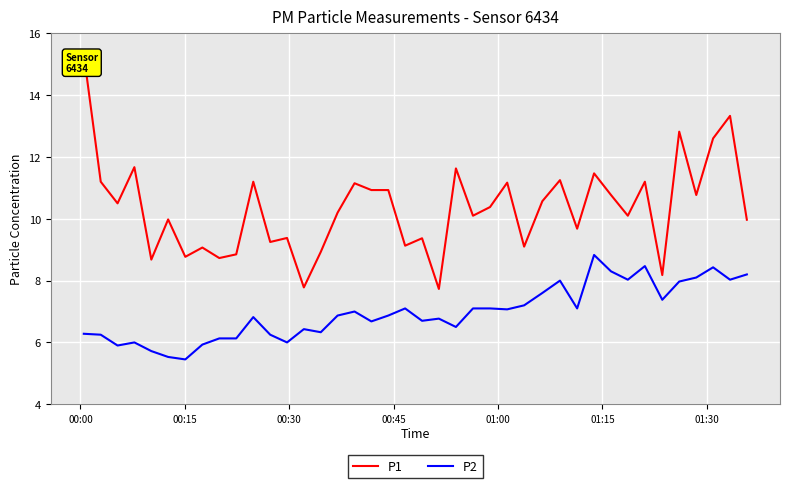

True or false: P1 and P2 intersect in this chart.

False